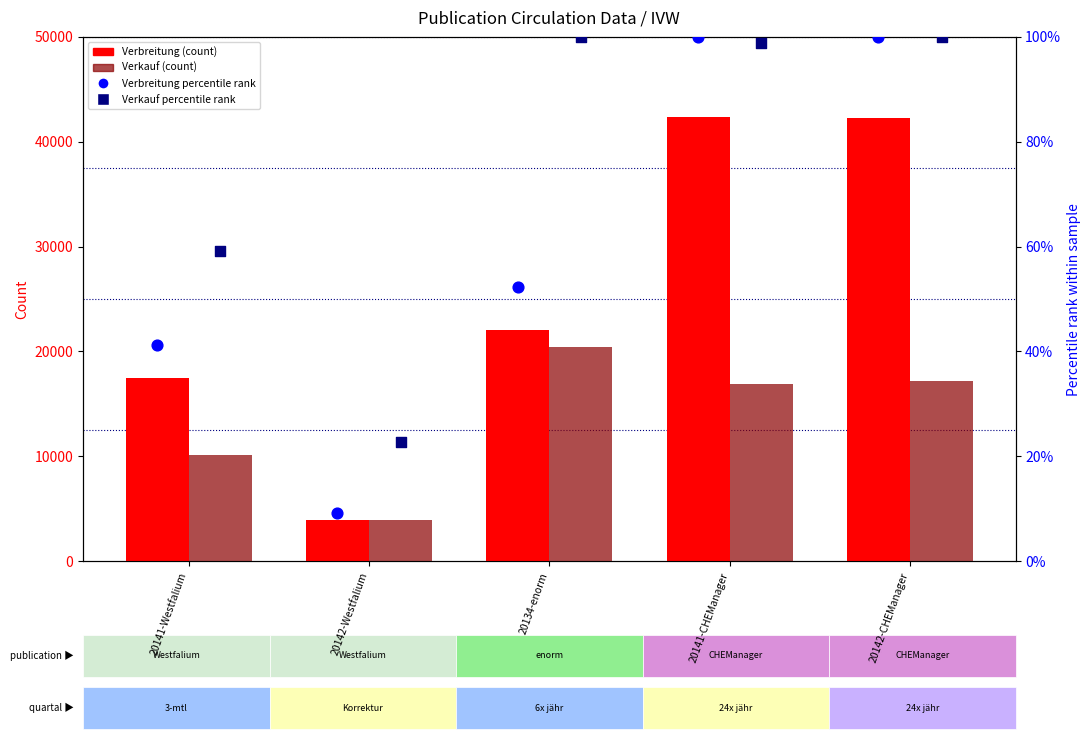

At which category is the sum across all series the highest?

20142-CHEManager